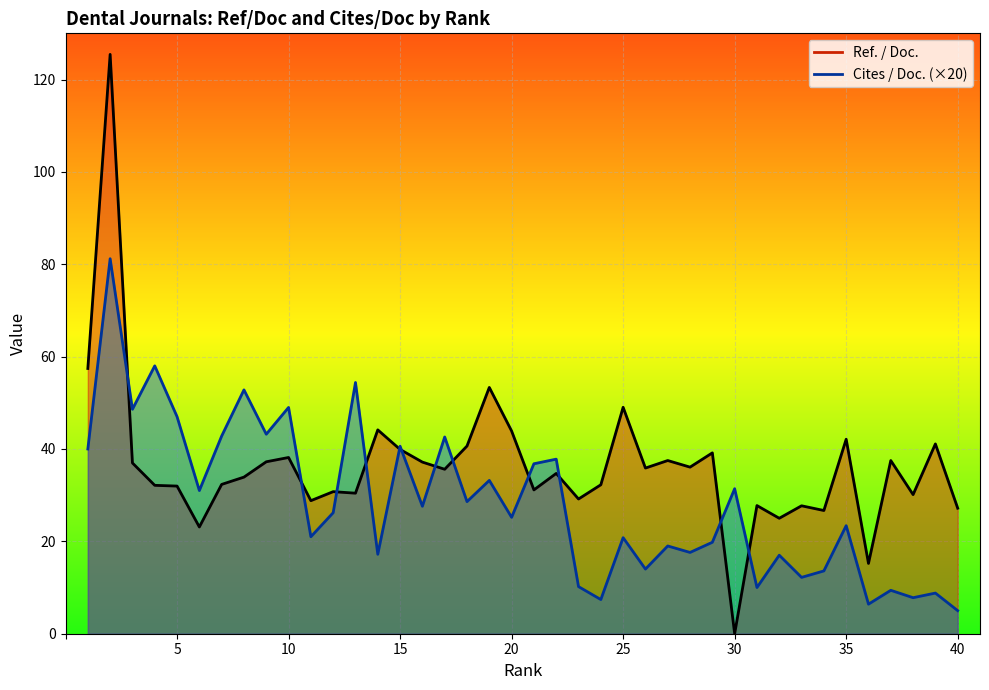

The value of Ref. / Doc. at 3 is 37.0. True or false?

True